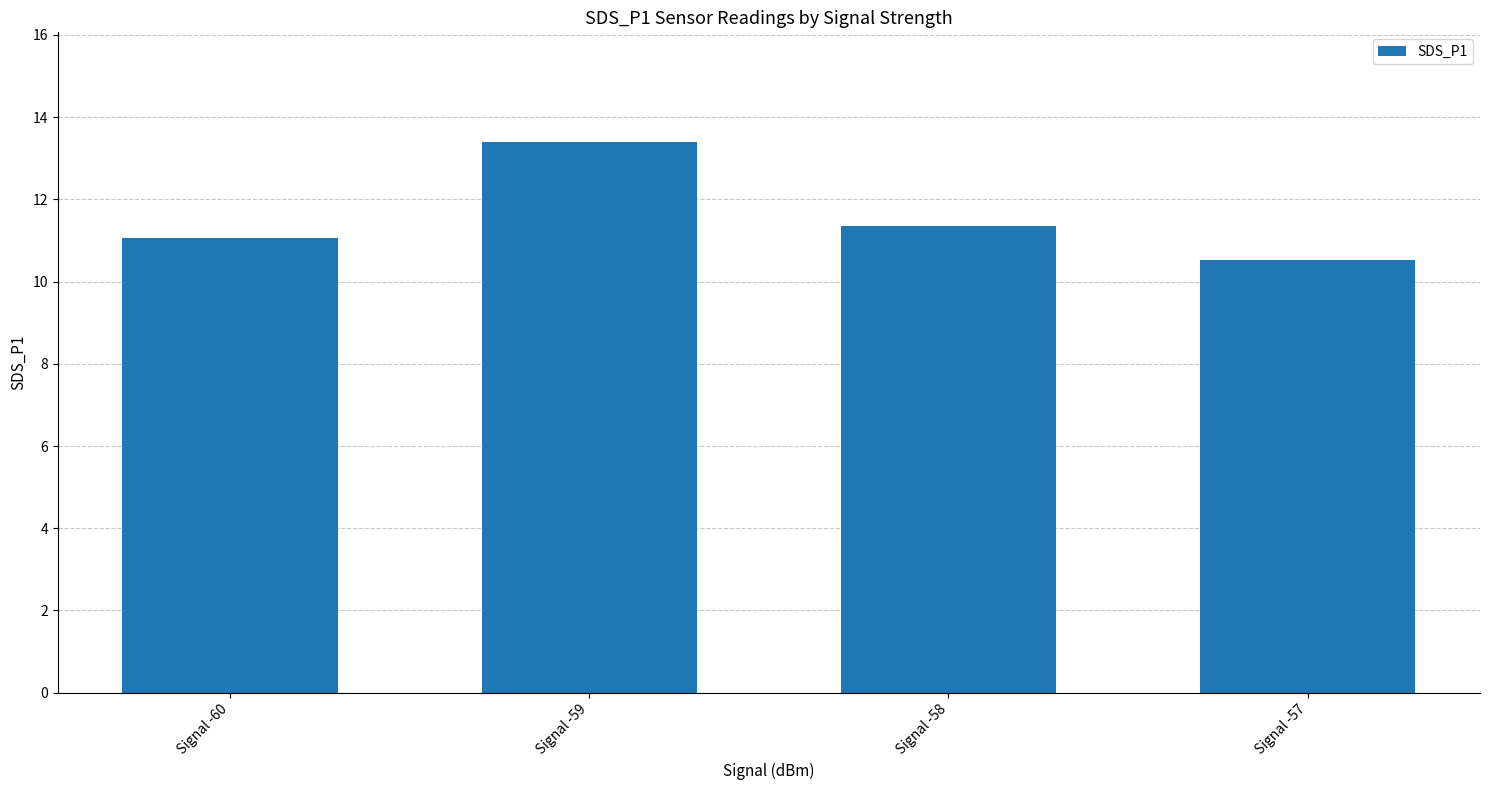

What value does the data have at Signal -59?

13.4